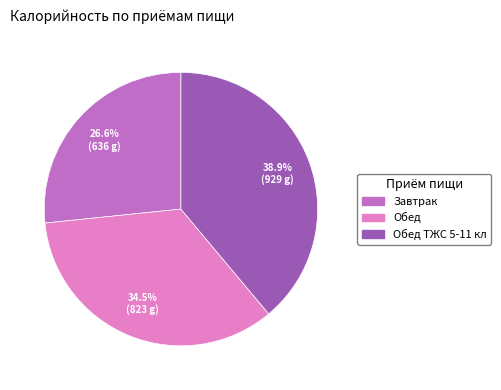

Does any single category account for the majority?

No